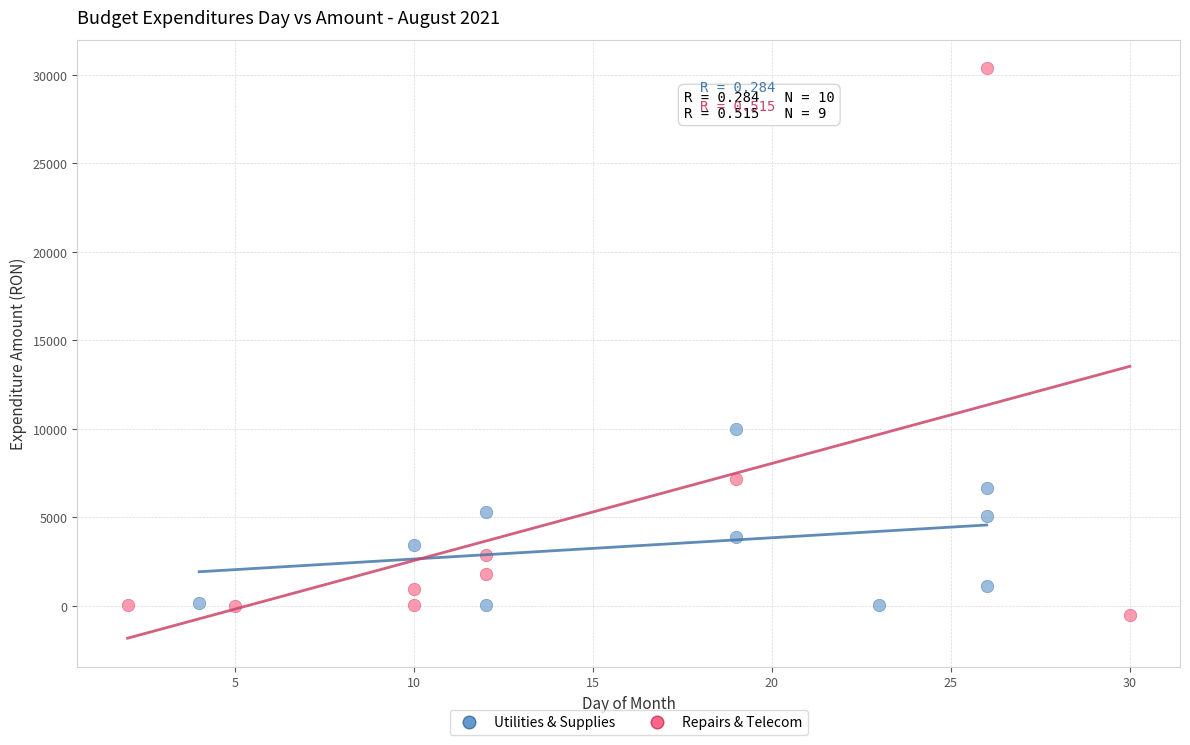

Which series reaches the maximum Y coordinate?

Repairs & Telecom